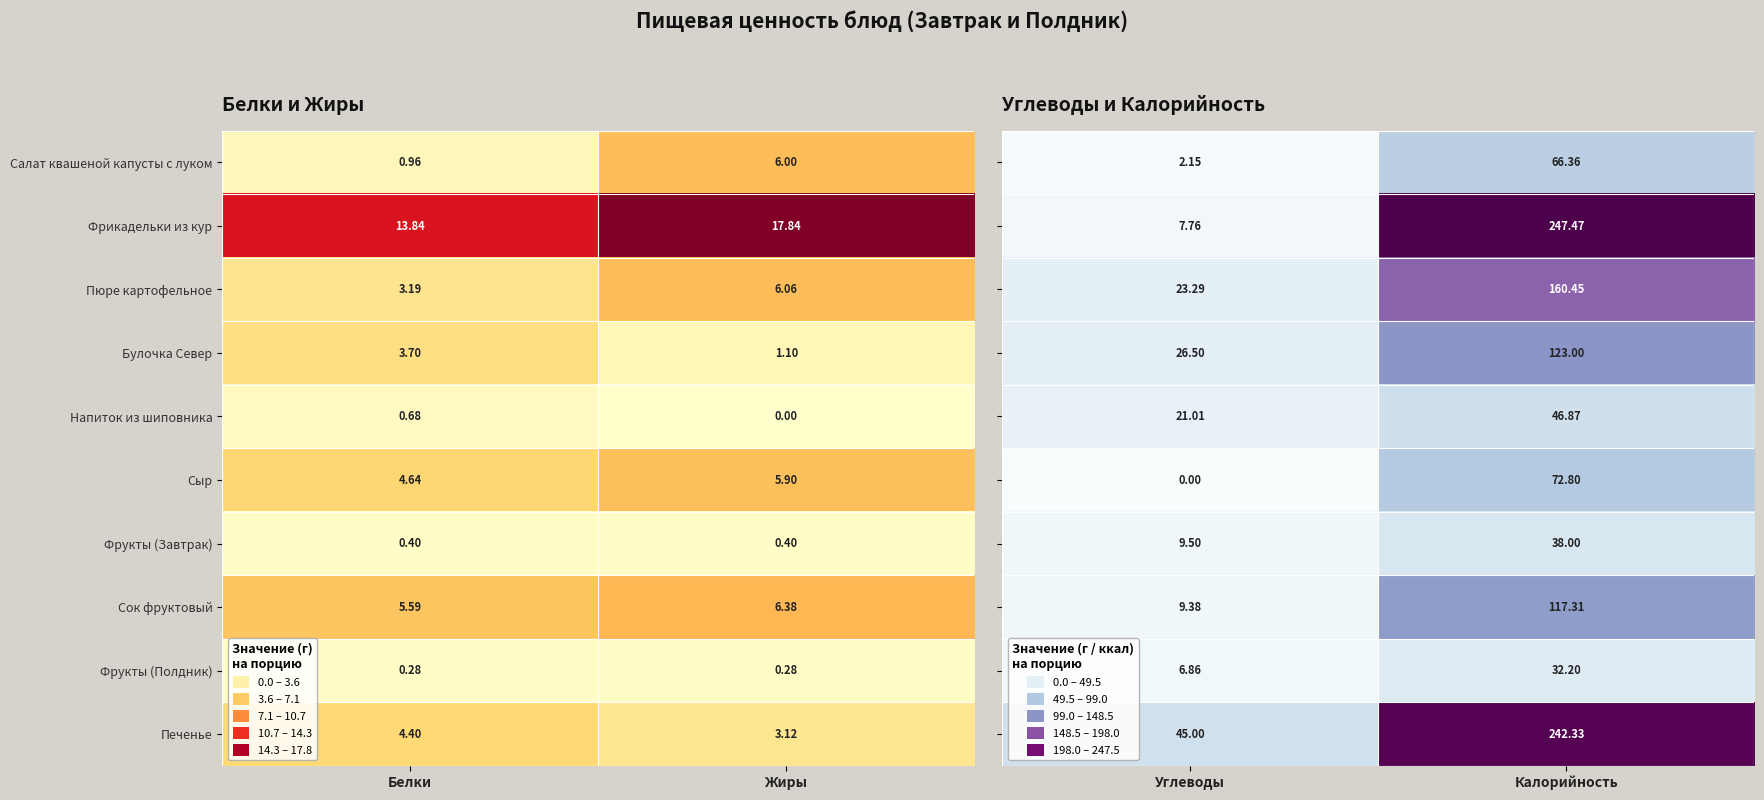

Is the value of Сыр at Жиры greater than the value of Салат квашеной капусты с луком at Белки?

Yes